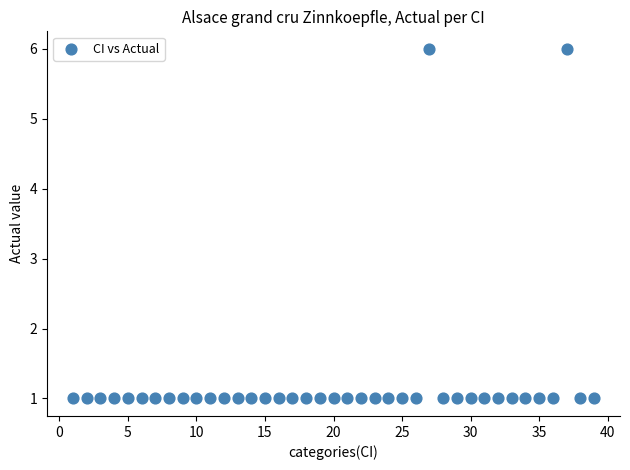

What is the range of X values (max minus min)?

38